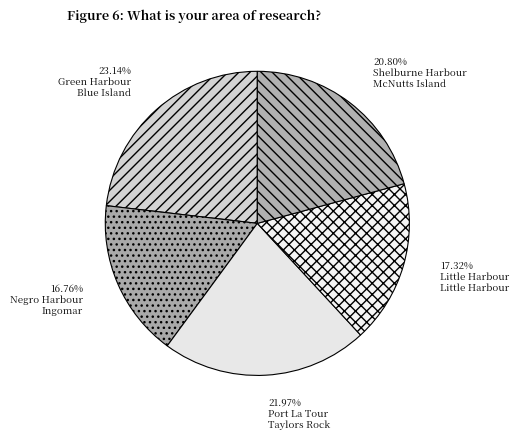

Count the number of slices in the pie.

5